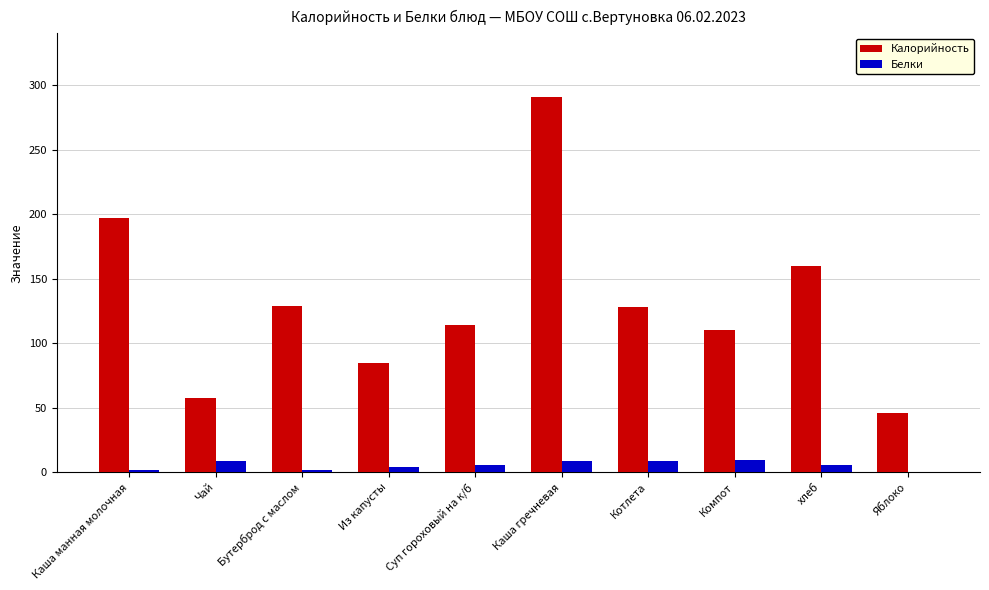

The value of Калорийность at Котлета is 189. True or false?

False